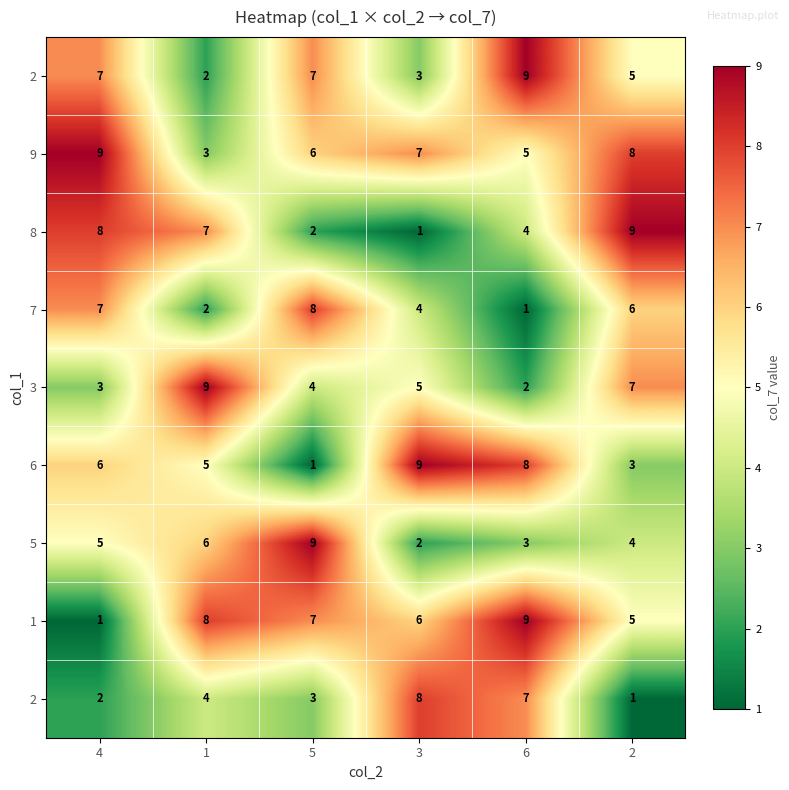

How many data points does each series have?

6